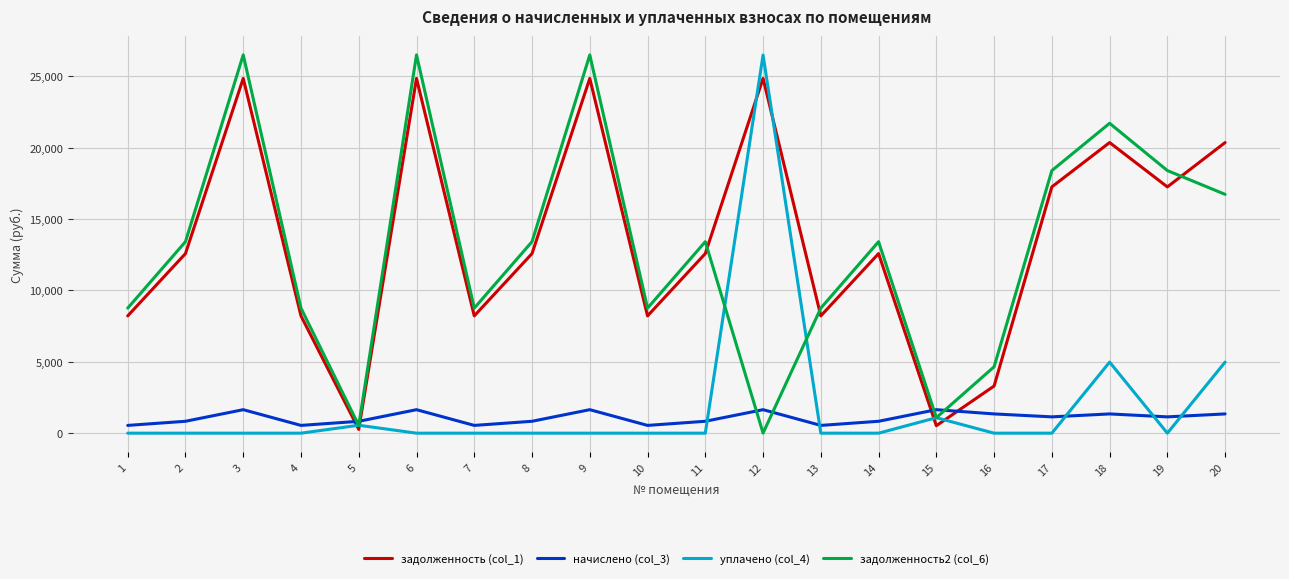

What is the difference between the highest and lowest values at 5?

567.7